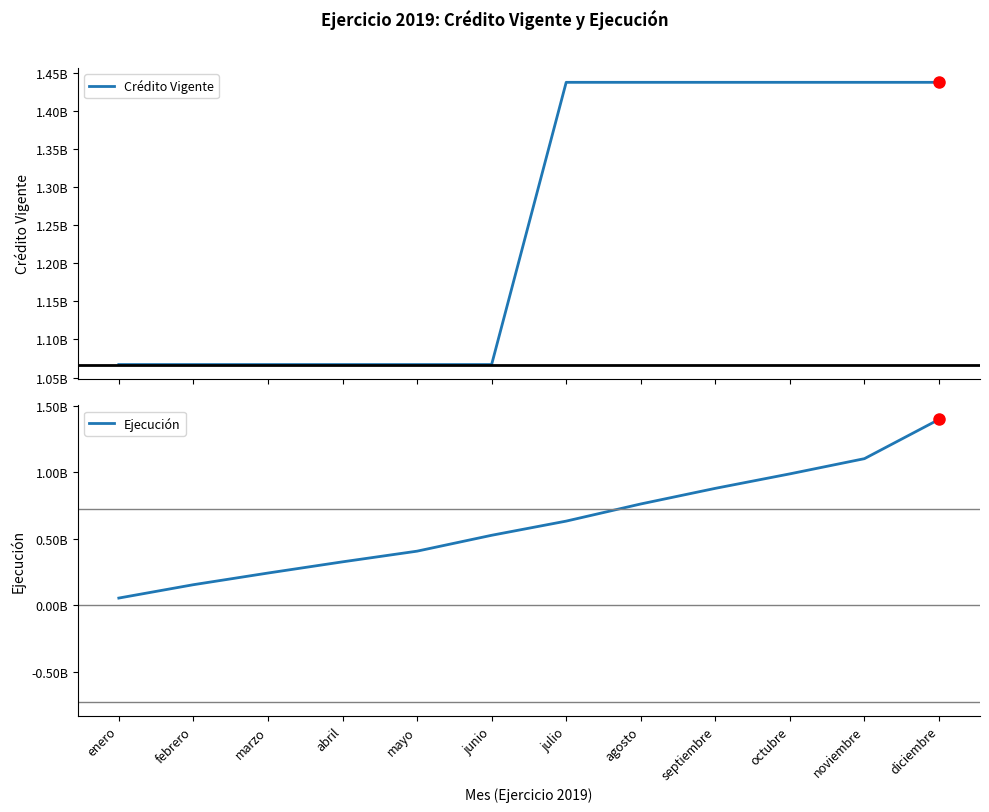

How many values in the Ejecución series are below 632450242?

6